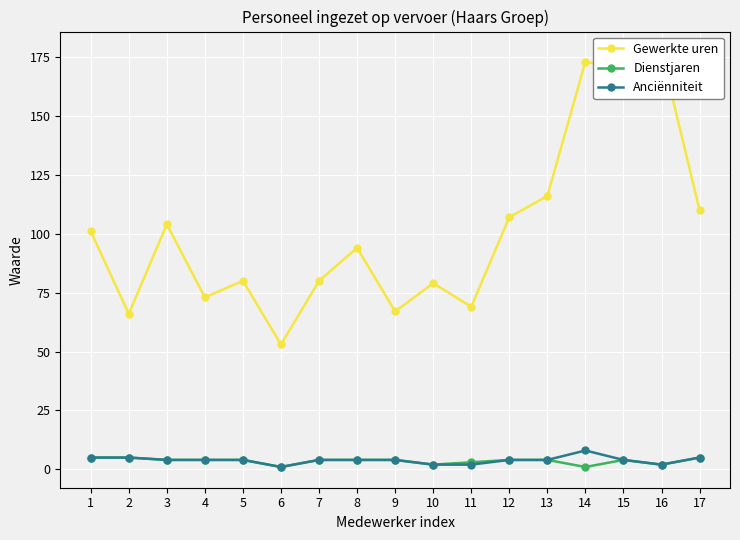

Which series has the largest range (max minus min)?

Gewerkte uren